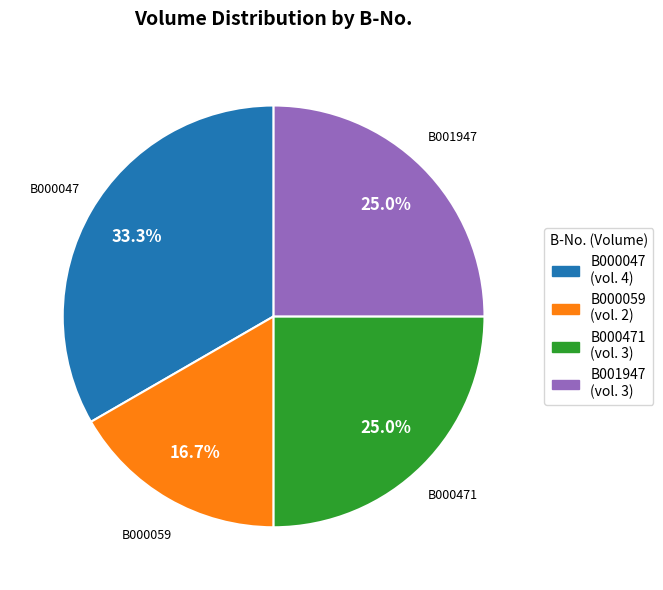

The B001947 slice represents 12% of the pie. True or false?

False